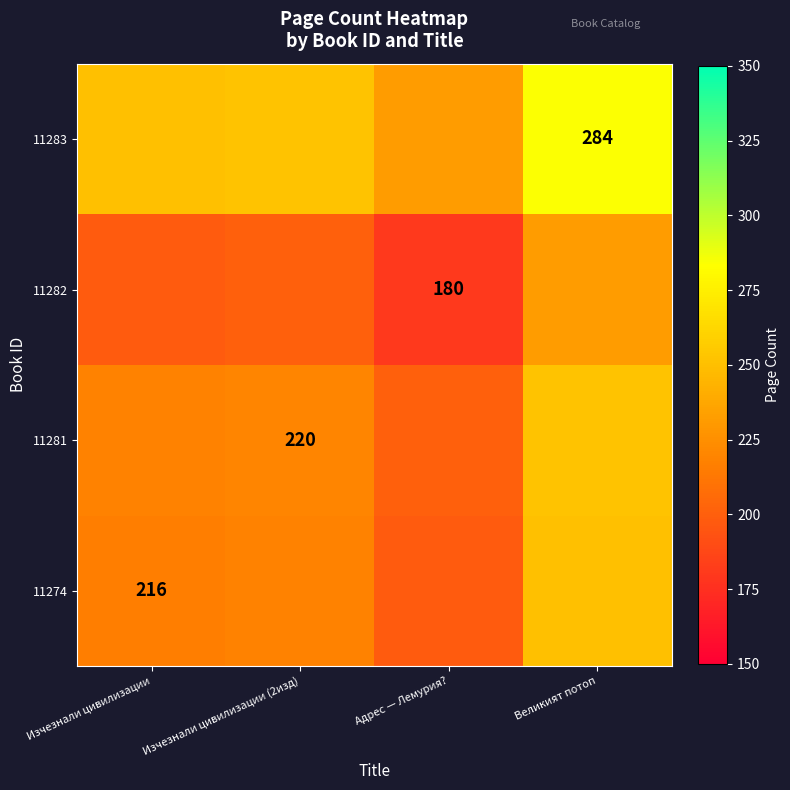

List the labels in order of 11283 value, smallest first.

Адрес — Лемурия?, Изчезнали цивилизации, Изчезнали цивилизации (2изд), Великият потоп